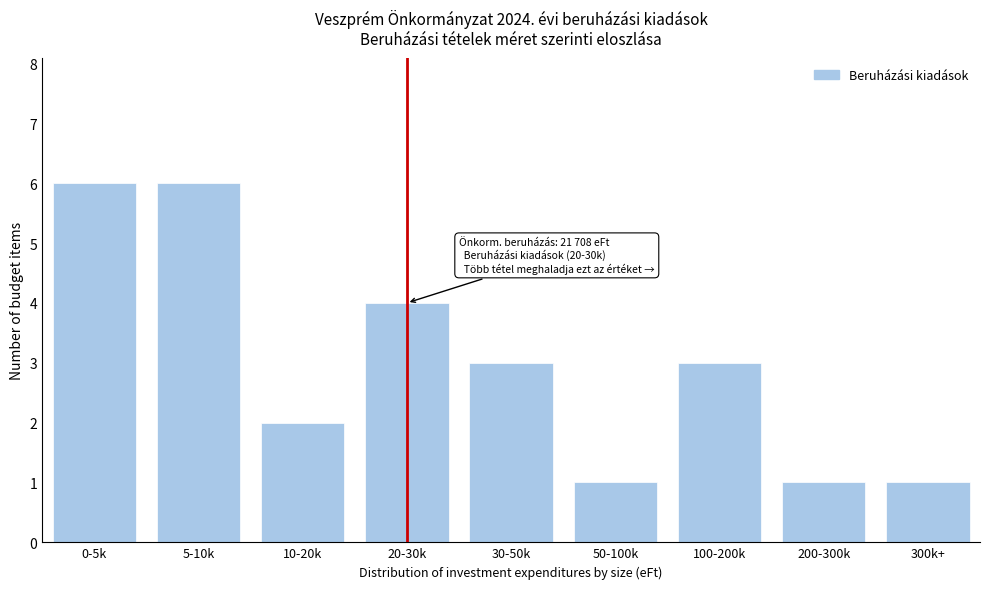

Reading left to right, list all the values displayed in this chart.

6	6	2	4	3	1	3	1	1